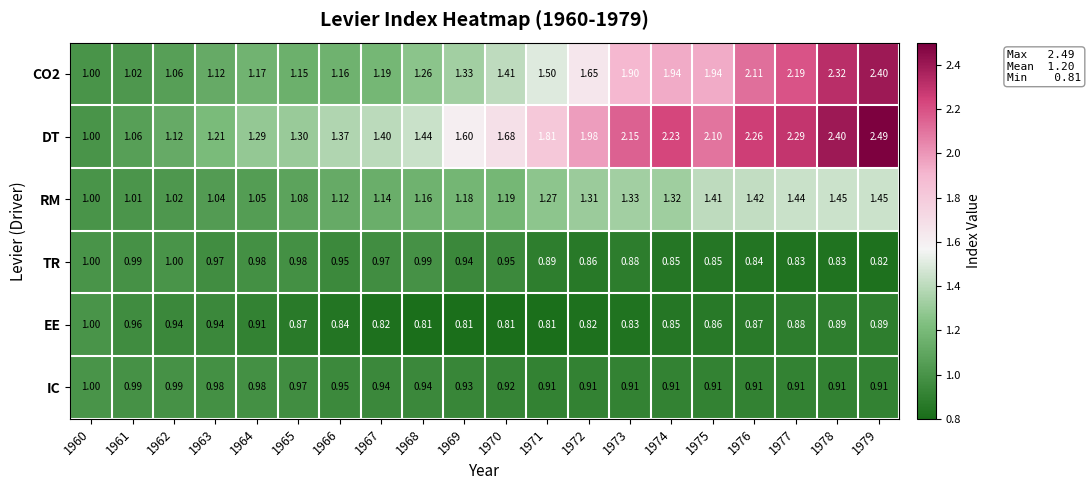

What is the total value across all series at 1971?

7.2